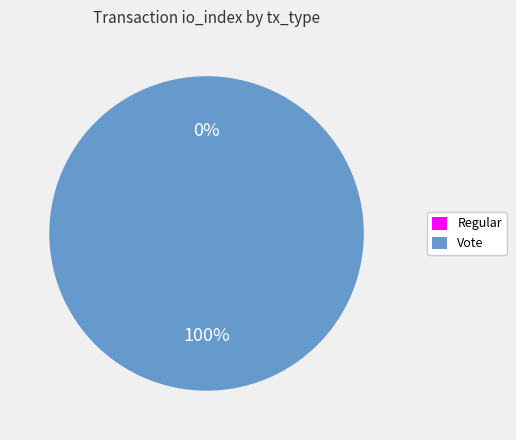

Is there any slice that represents more than half of the pie?

Yes